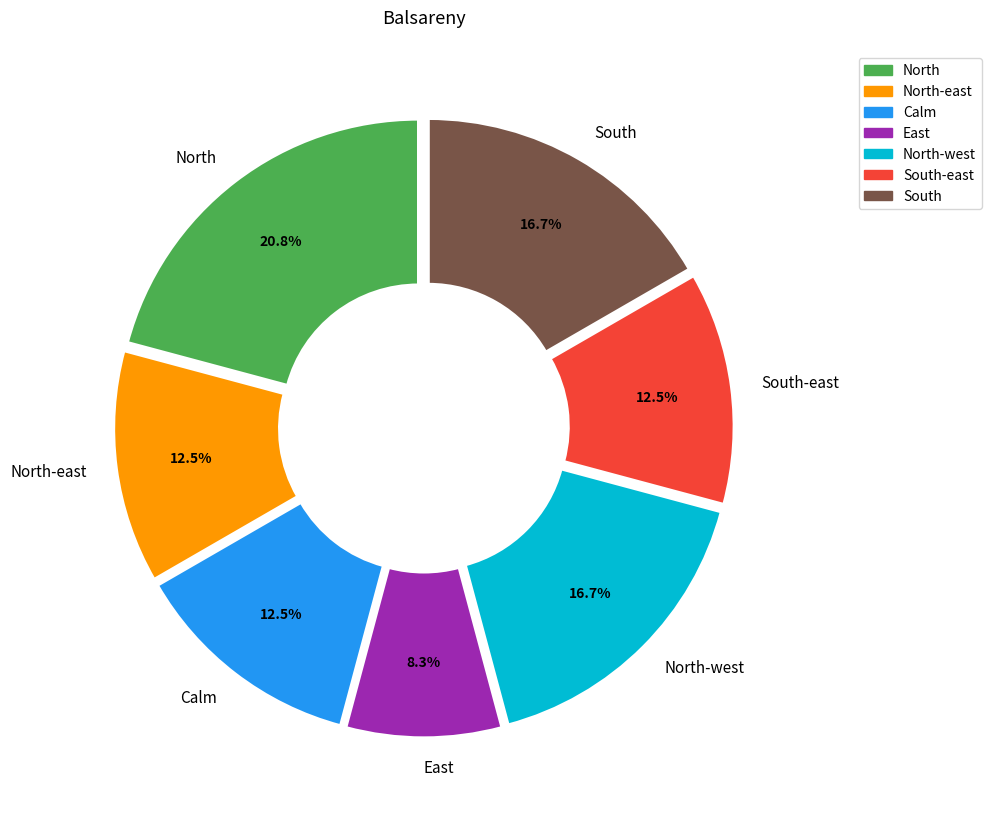

Approximately how many times larger is the value at North compared to East?

2.5